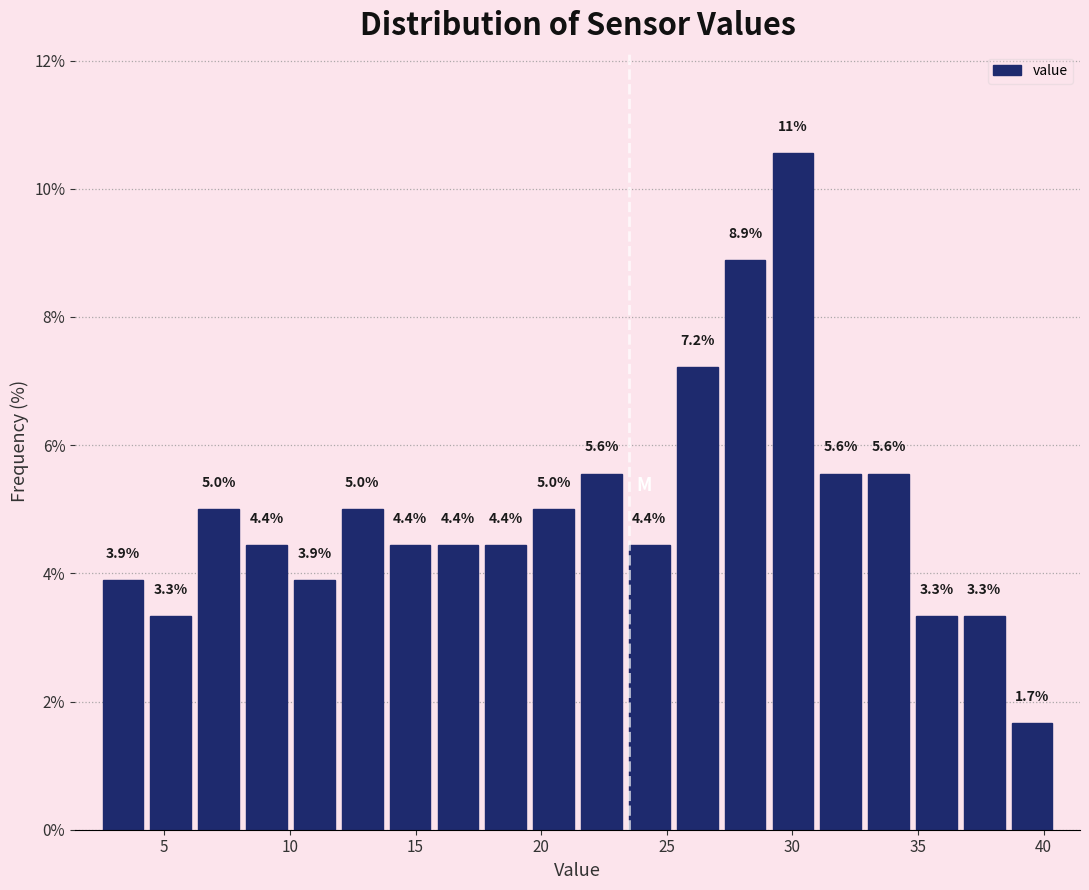

Around what value on the x-axis is the tallest bar? Give the approximate position of its centre, as read against the axis.

30.0